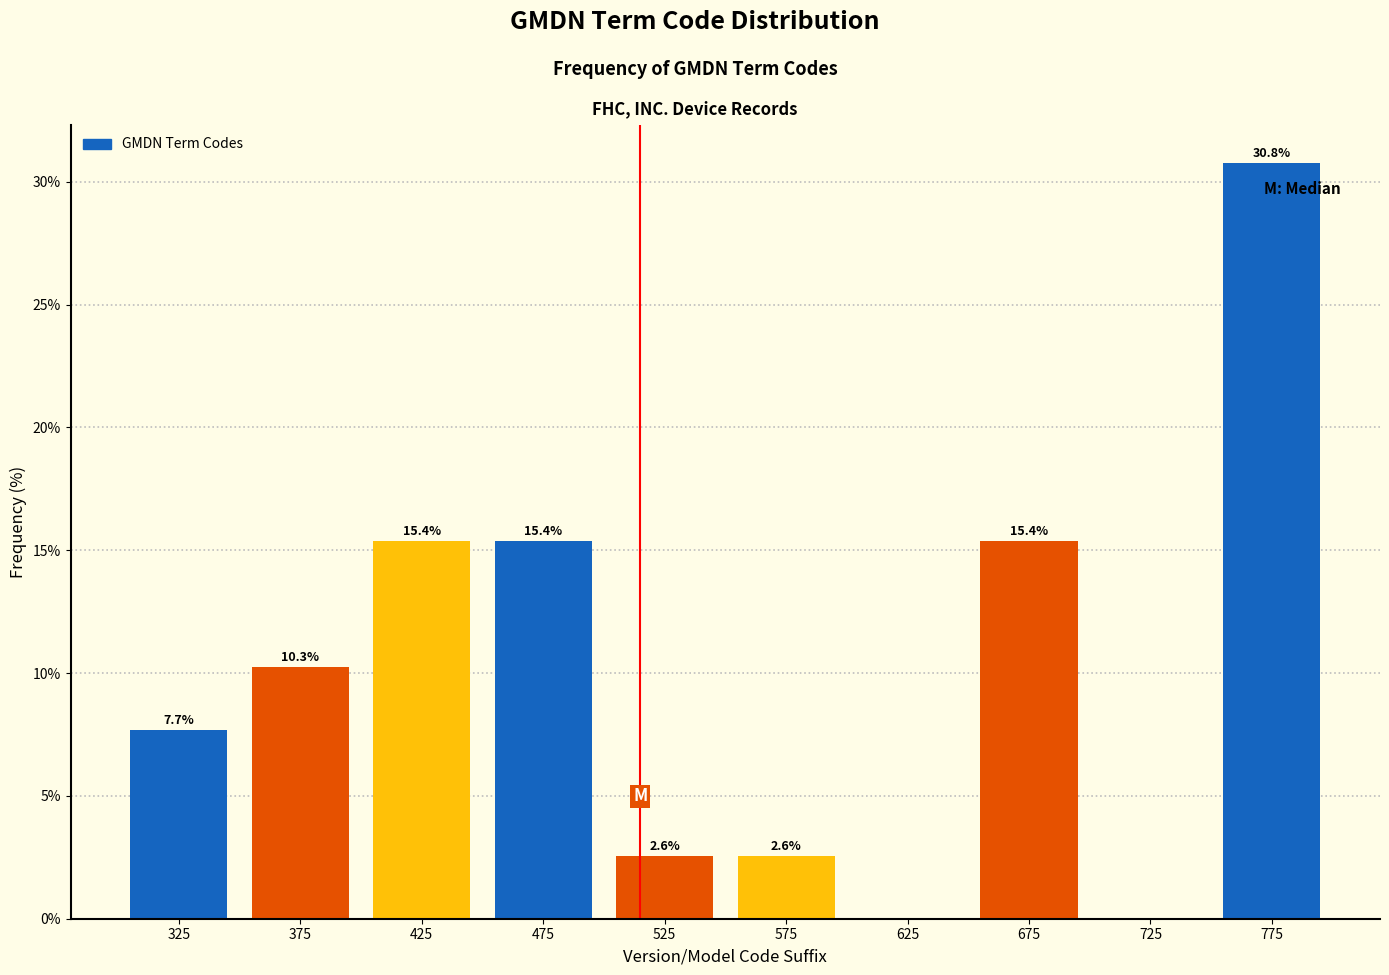

Which range on the x-axis has the tallest bar?

750 to 800